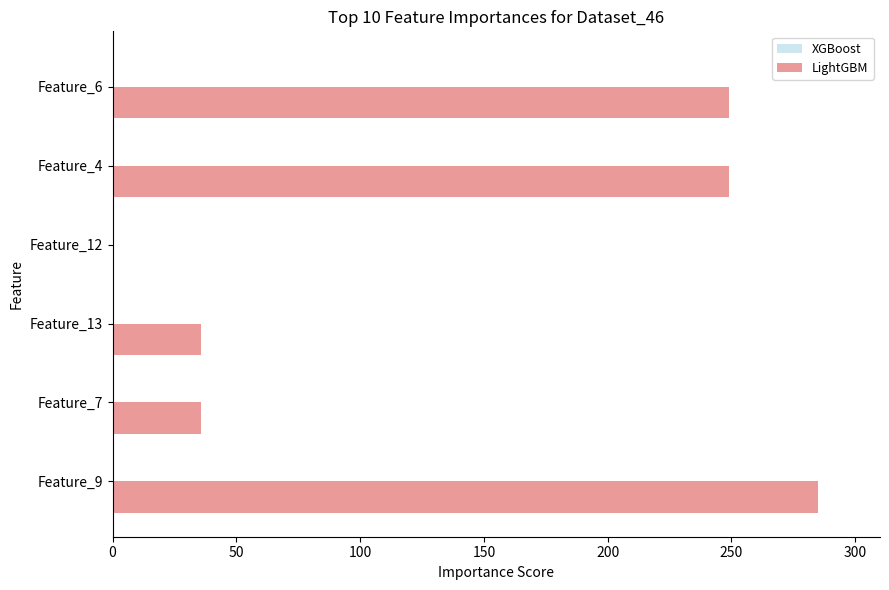

How many series are shown in this chart?

1